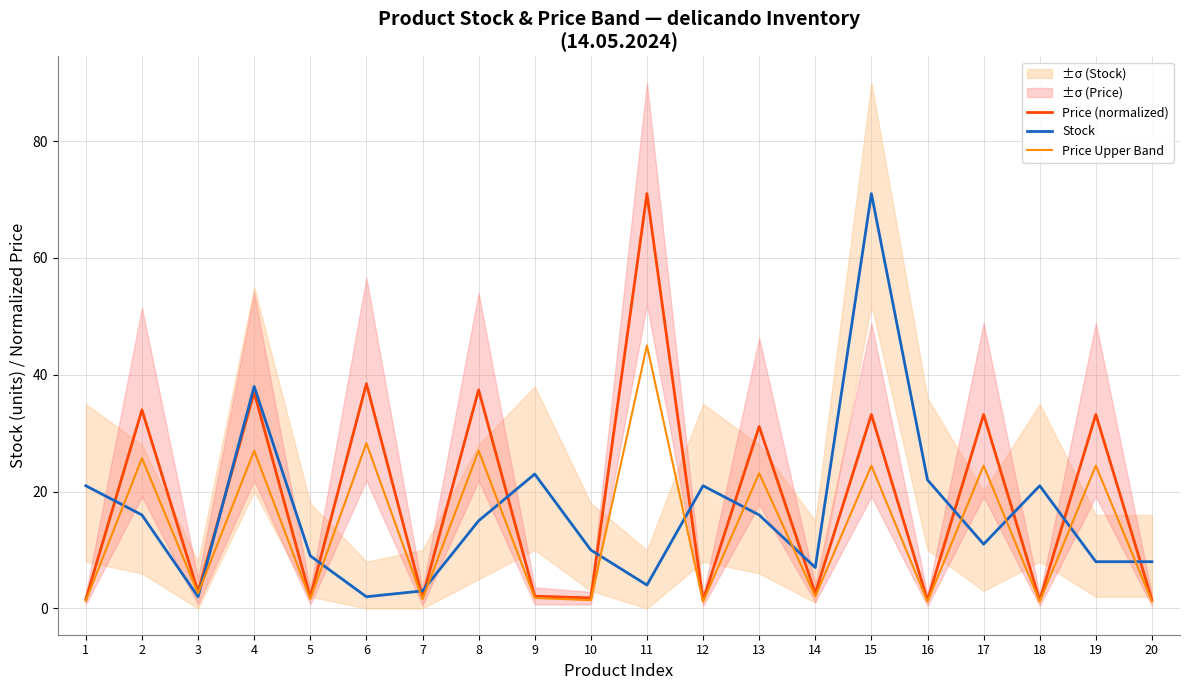

How many values in the Price (normalized) series are below 2?

8